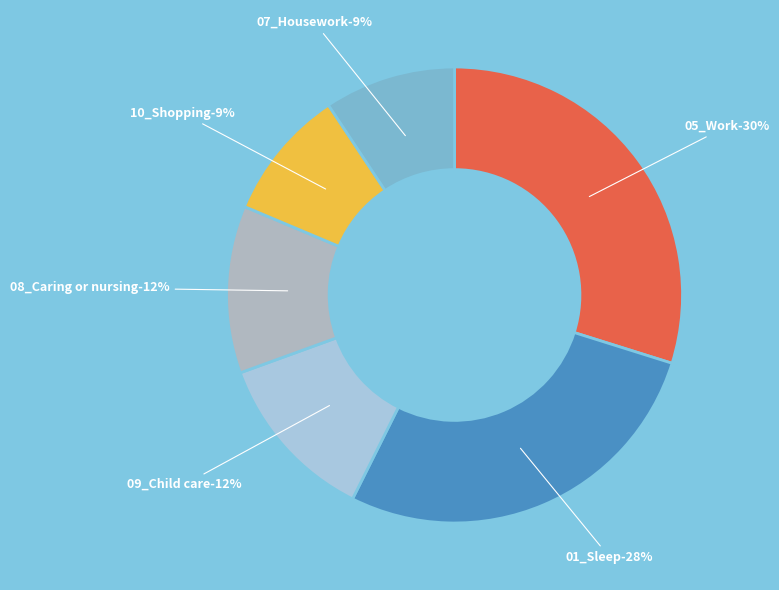

To the nearest percent, what portion does 05_Work-24% represent?

30%